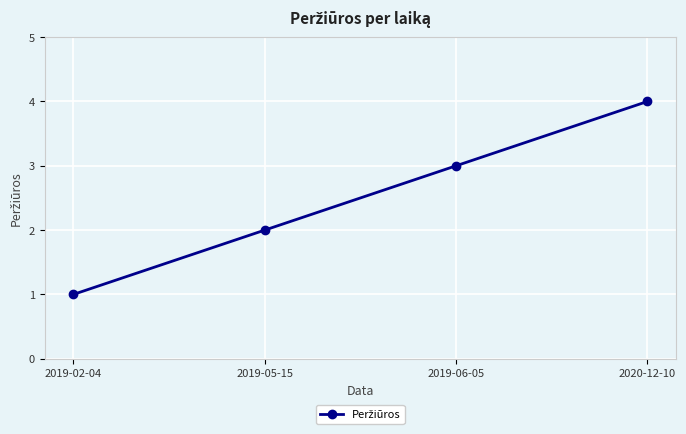

True or false: the data has more than 1 interior local peaks.

False